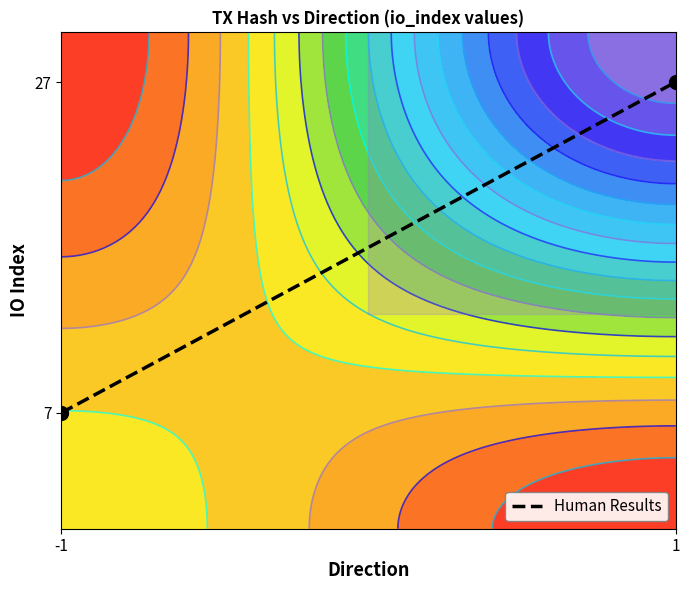

How many distinct data groups are displayed?

1